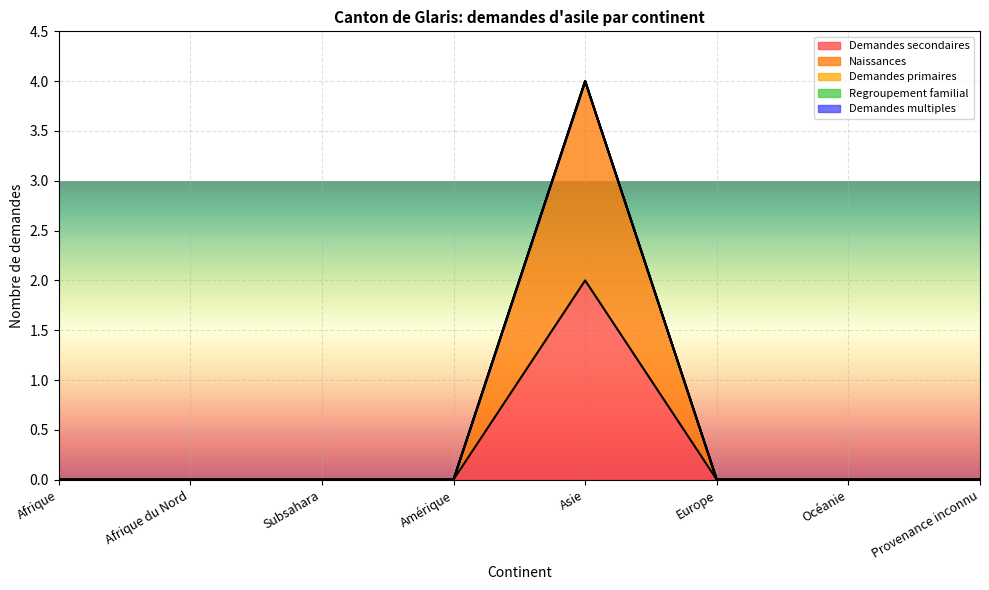

How many lines are shown in the chart?

5